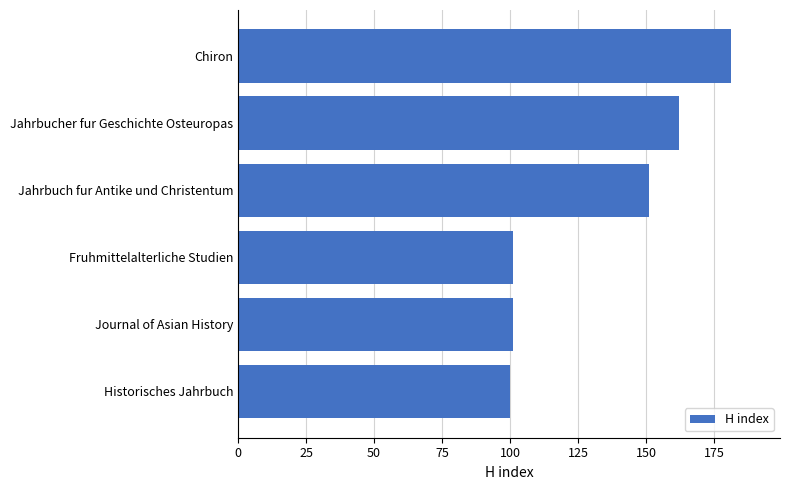

What is the sum of all values?

796